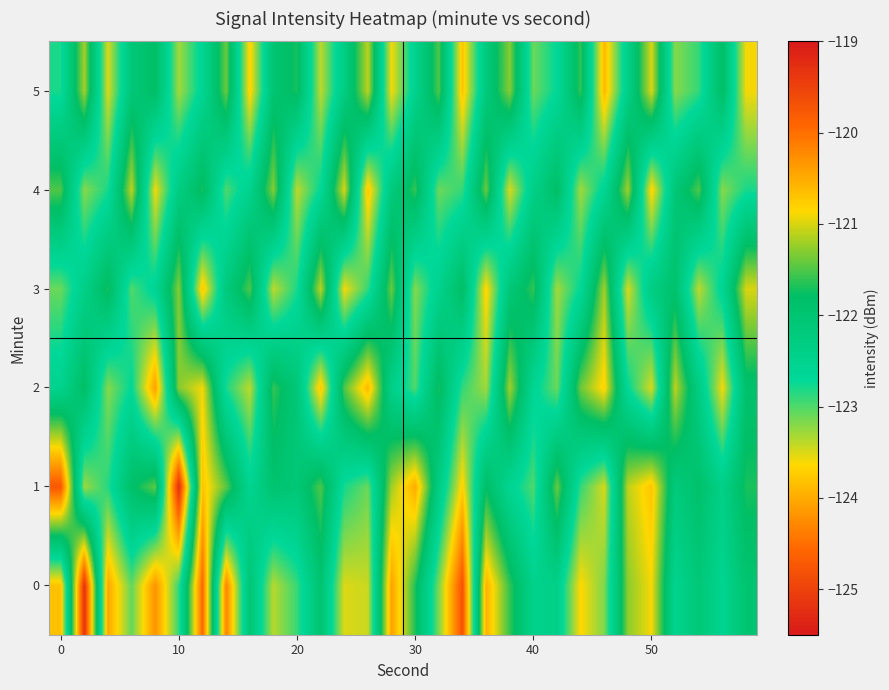

List the series in order of their peak value, highest first.

0, 1, 2, 3, 4, 5